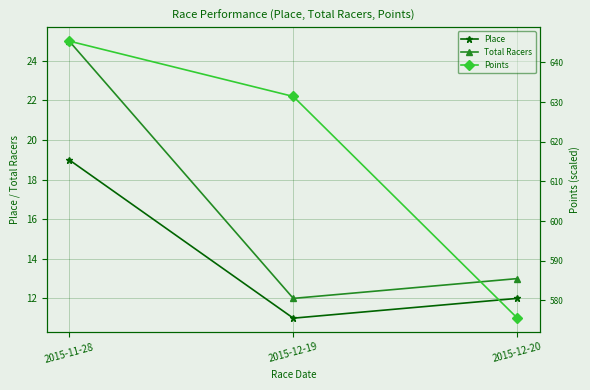

Is the value of Total Racers at 2015-12-20 greater than the value of Place at 2015-11-28?

No